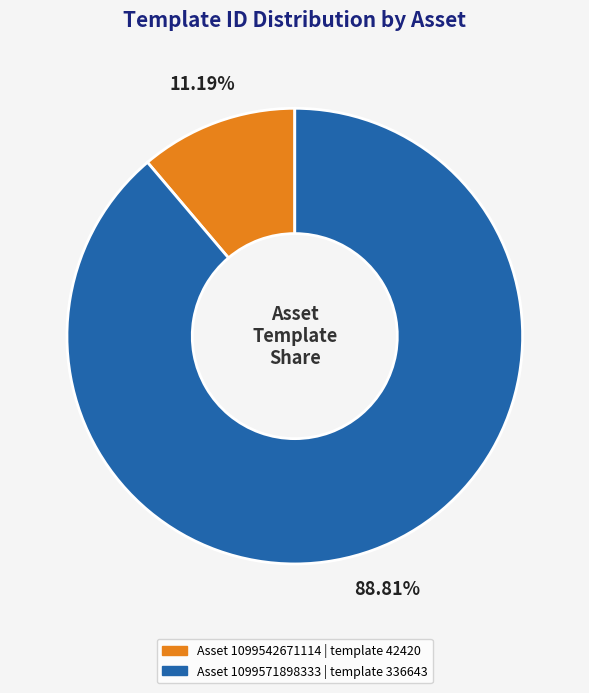

Is there any slice that represents more than half of the pie?

Yes